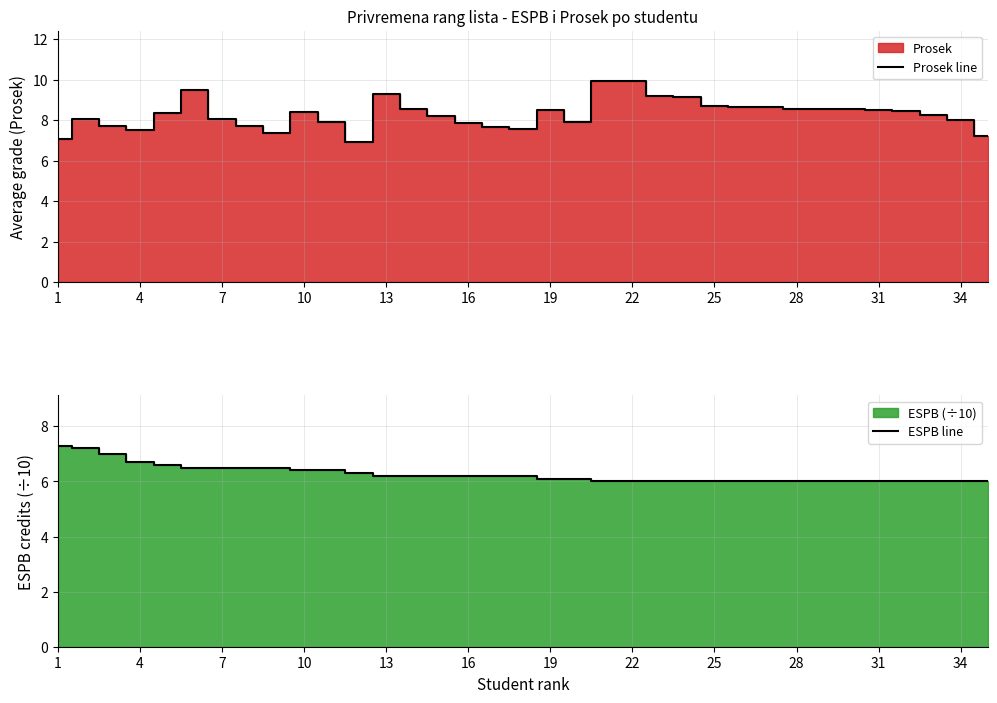

Does the chart have visible grid lines?

Yes